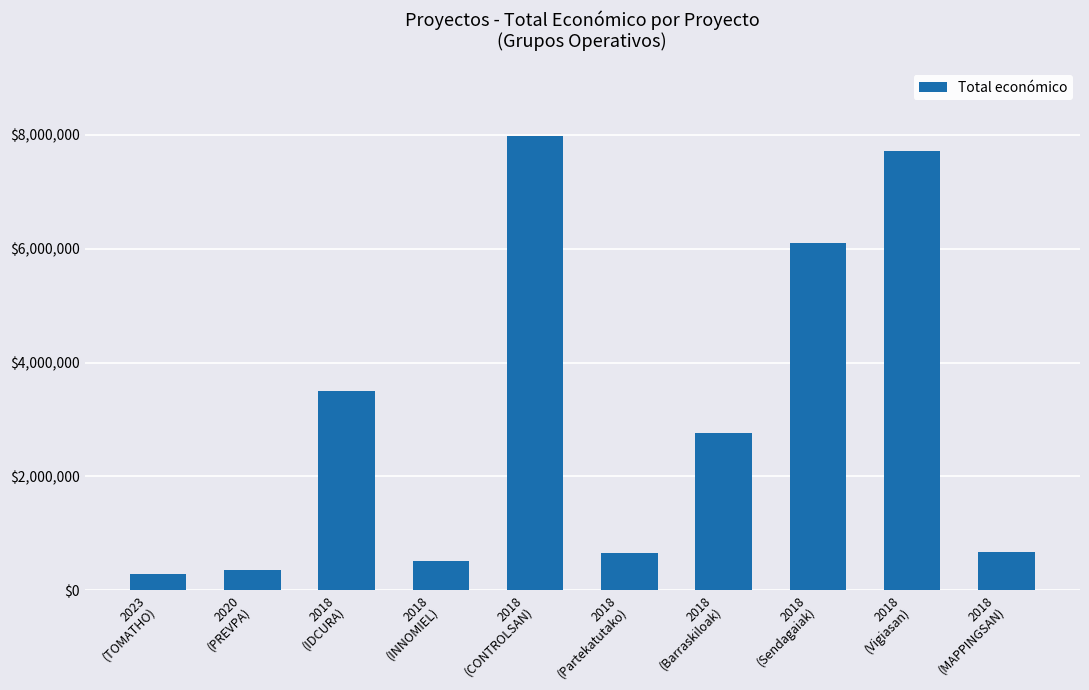

What is the approximate value at 2018
(Partekatutako)?

657425